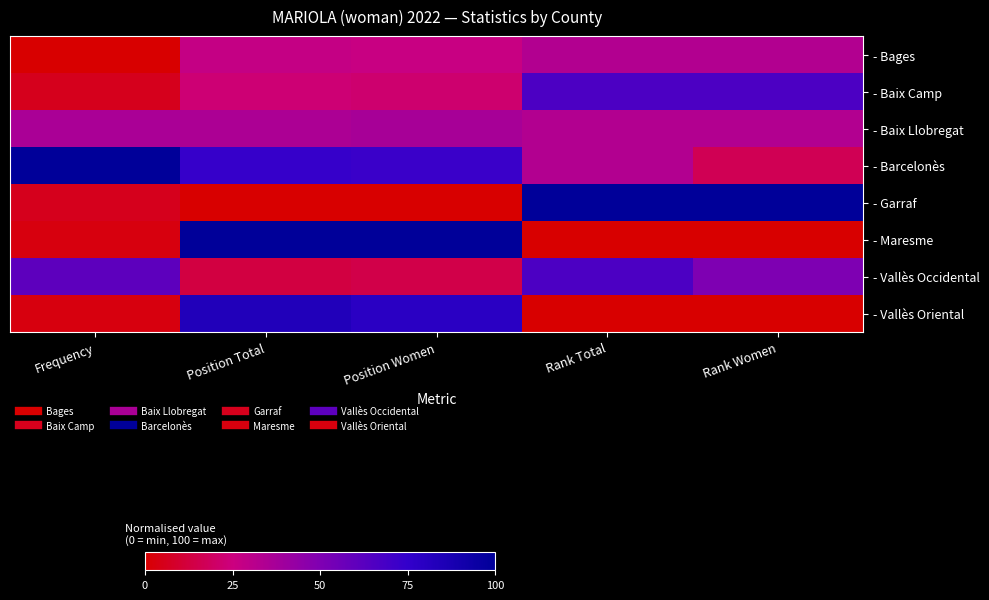

Between Rank Total and Frequency, which is larger?

Rank Total